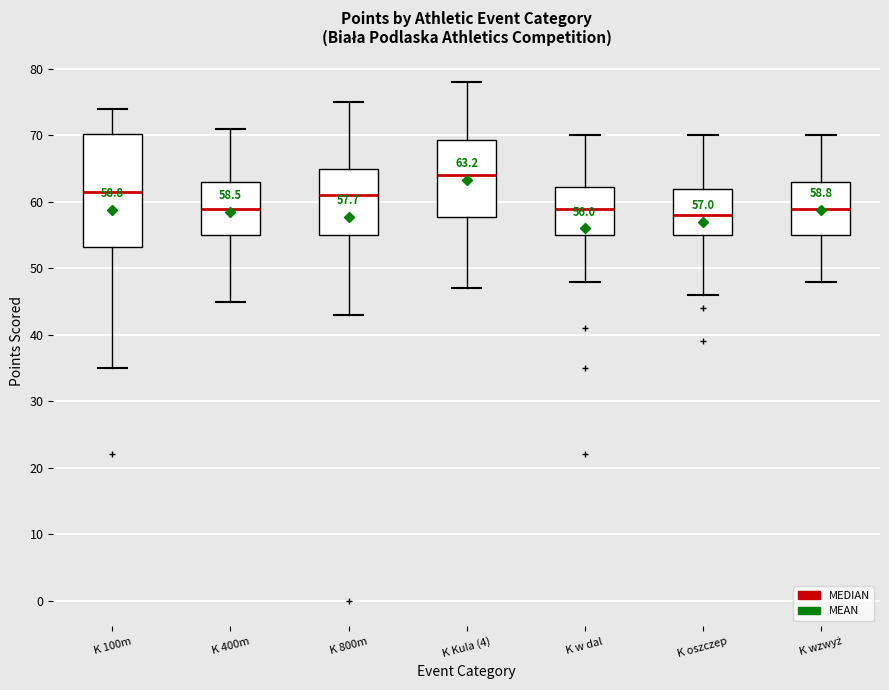

Which box has the lowest median line?

K oszczep